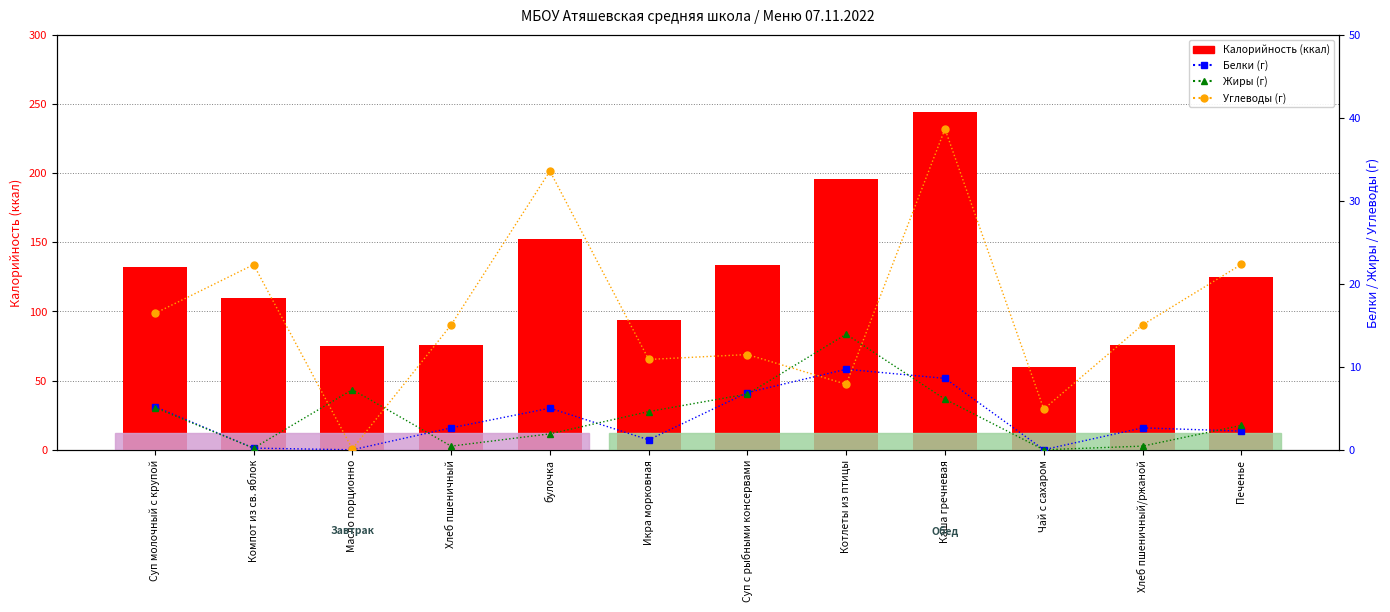

Which series has the largest range (max minus min)?

Калорийность